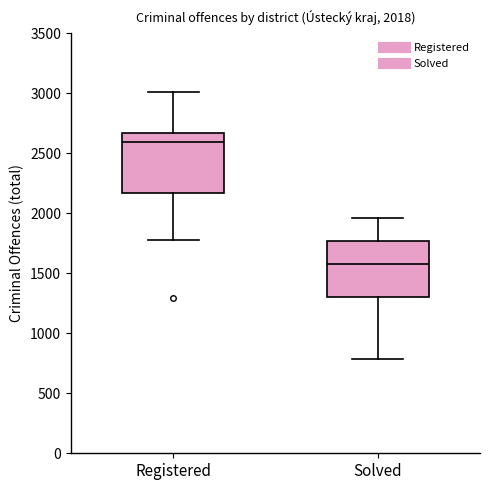

Which box has the lowest median line?

Solved